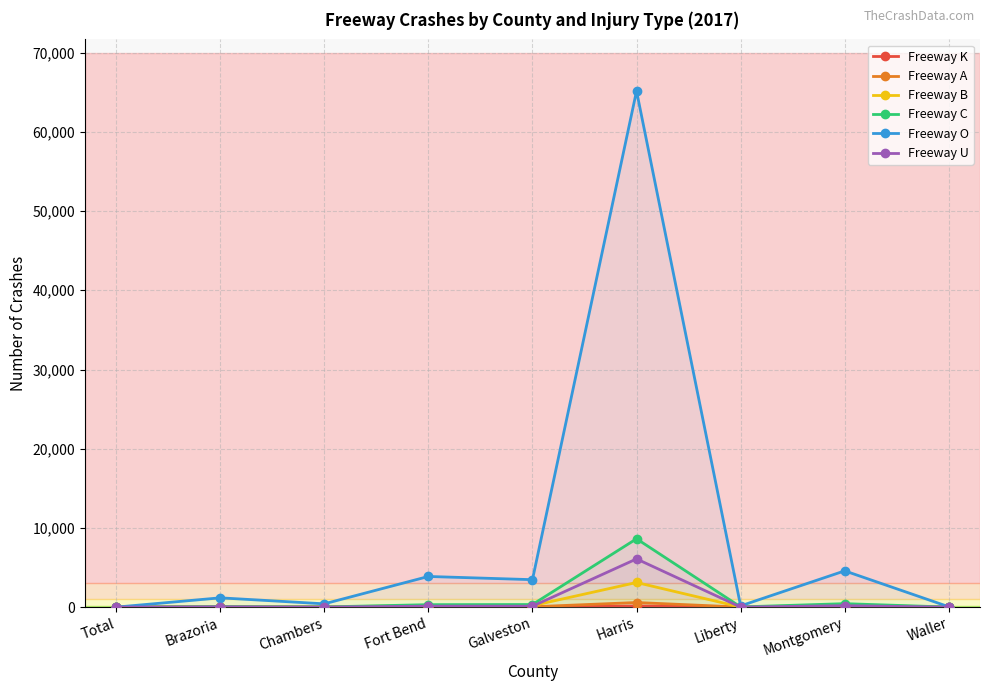

How many lines are shown in the chart?

6